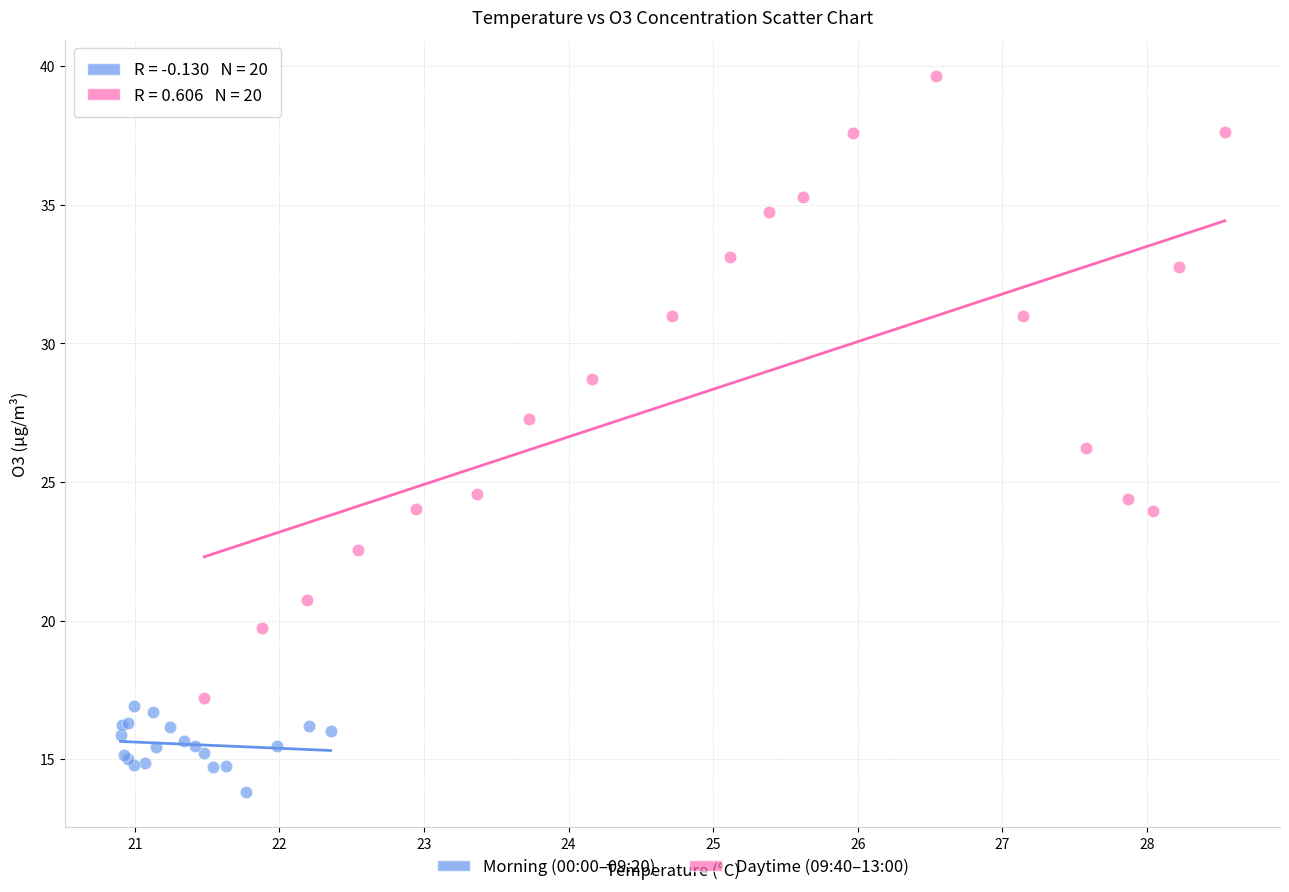

What are all the series names shown in the legend?

Morning (00:00–09:20), Daytime (09:40–13:00)